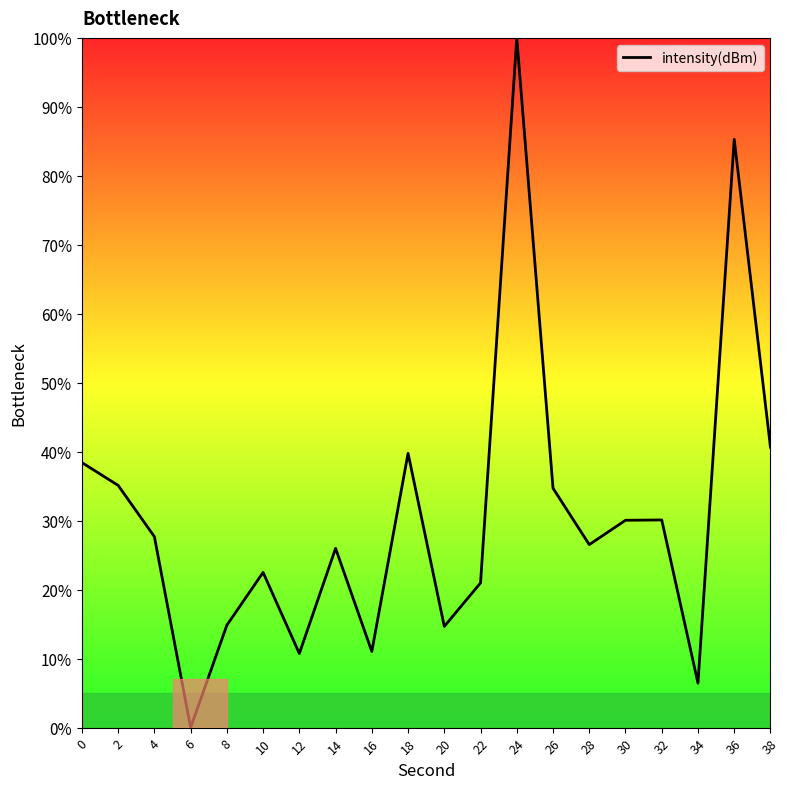

True or false: the data shows 21.0 at 22.

True